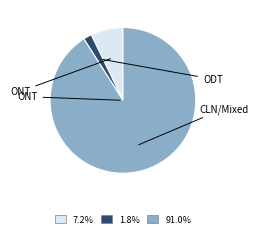

Combined, do 1.8% and 7.2% account for over 50%?

No